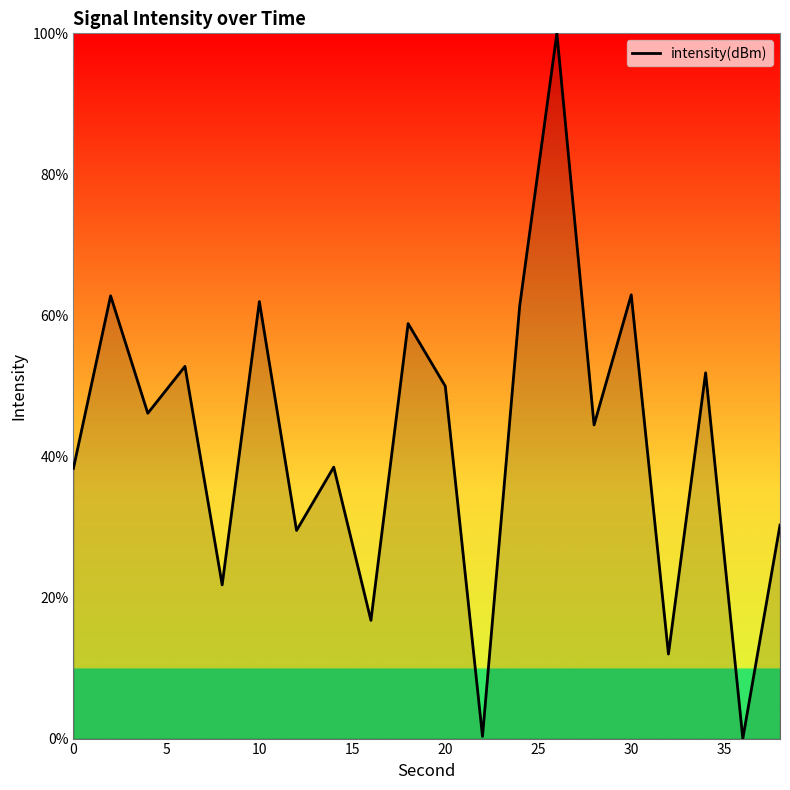

What is the difference between the maximum and minimum values?

100.0